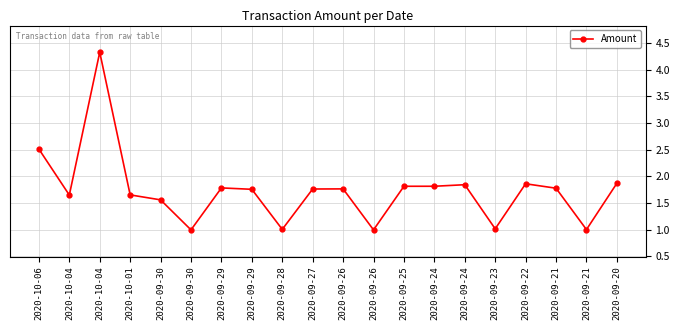

The value at 2020-10-06 is 2.5. True or false?

True